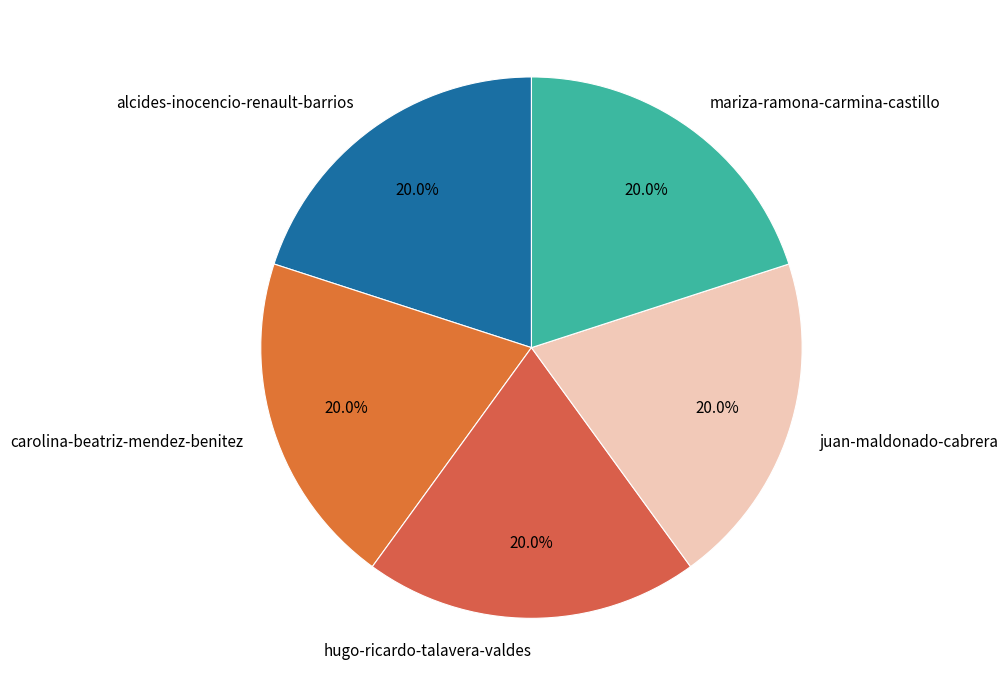

Count the number of slices in the pie.

5